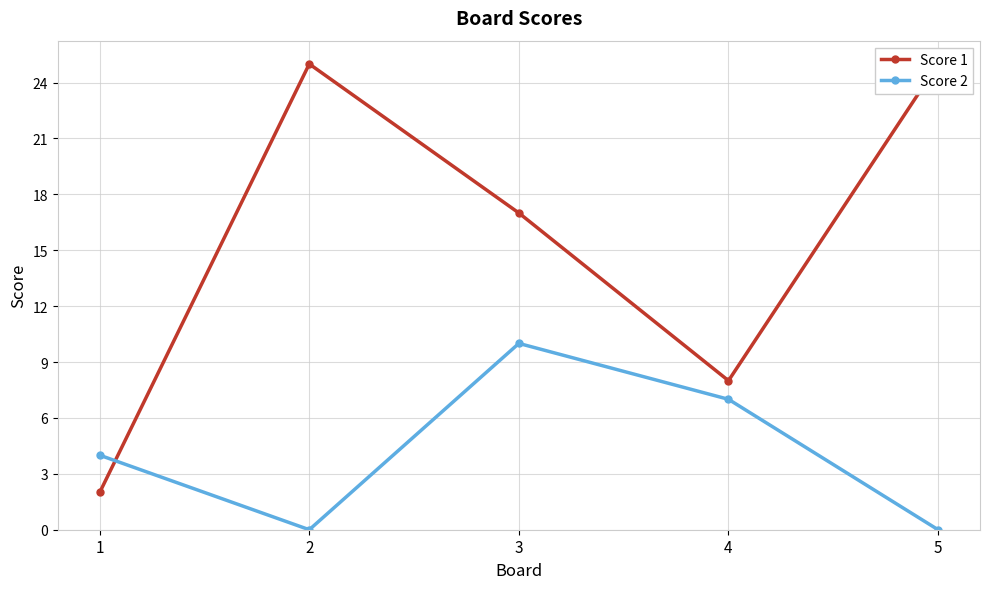

Is it true that Score 2 equals 4 at 1?

True